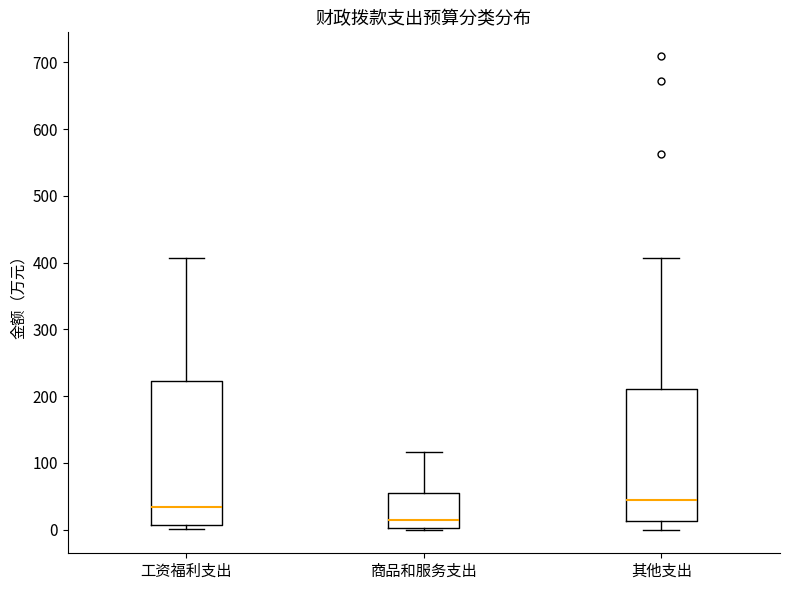

Which box is the tallest, from its lower edge to its upper edge?

工资福利支出